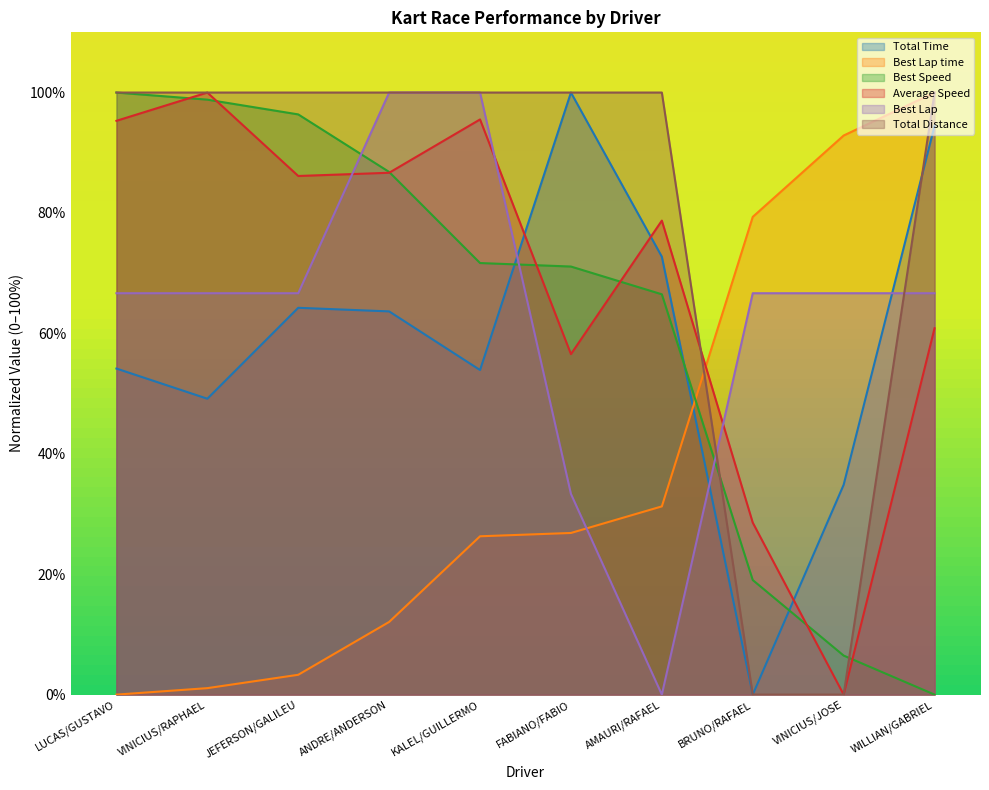

Reading left to right, extract all data points from this chart.

Total Time: 54.2	49.1	64.2	63.7	53.9	100.0	72.7	0.0	34.8	94.5
Best Lap time: 0.0	1.1	3.3	12.1	26.3	26.8	31.3	79.3	92.9	100.0
Best Speed: 100.0	98.8	96.4	86.8	71.7	71.1	66.5	19.0	6.5	0.0
Average Speed: 95.3	100.0	86.1	86.7	95.5	56.6	78.7	28.6	0.0	60.8
Best Lap: 66.7	66.7	66.7	100.0	100.0	33.3	0.0	66.7	66.7	66.7
Total Distance: 100.0	100.0	100.0	100.0	100.0	100.0	100.0	0.0	0.0	100.0